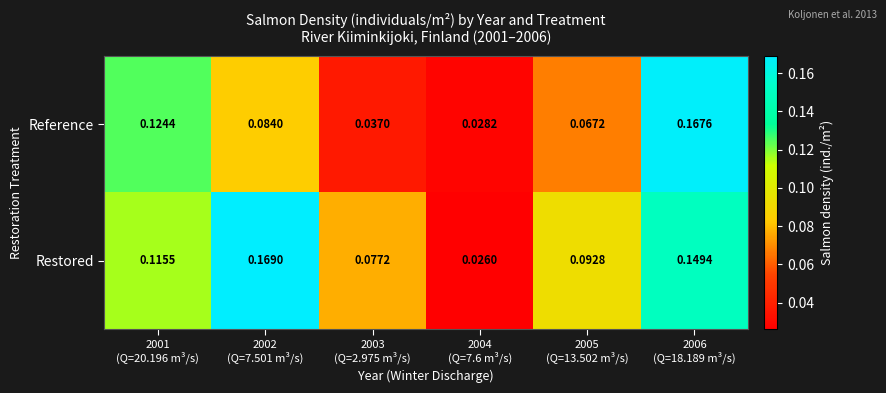

Count the number of data series in this chart.

2